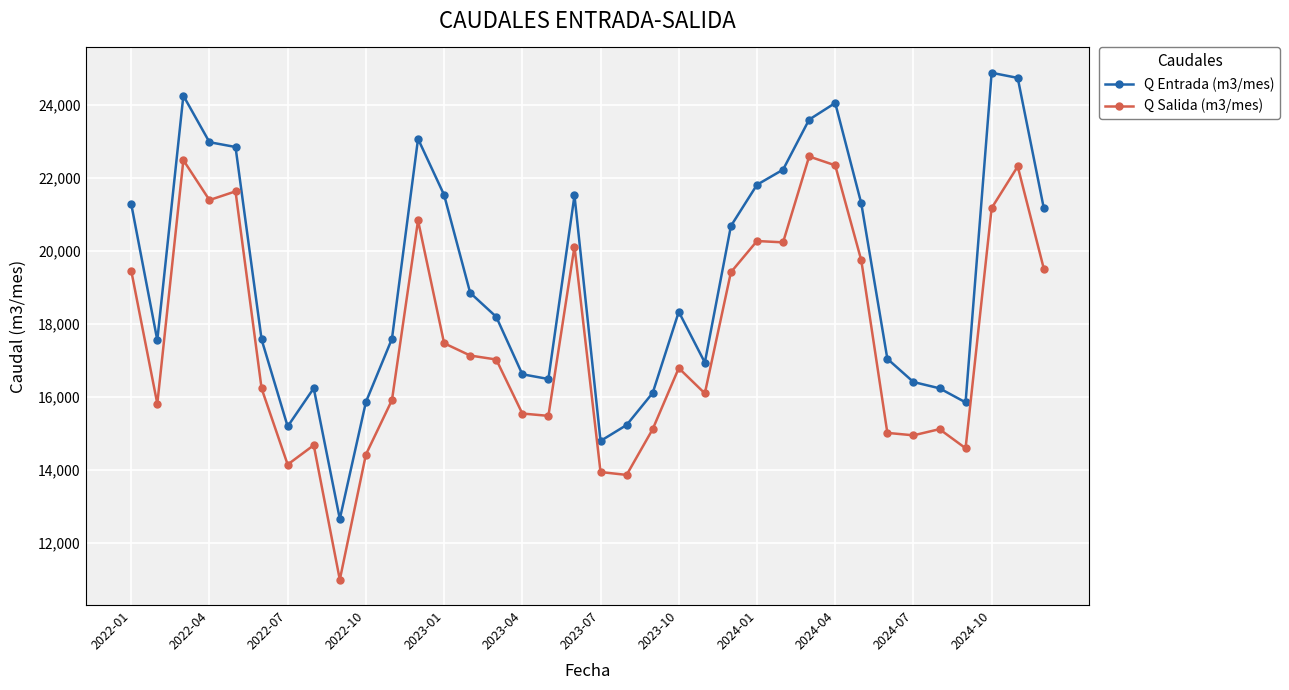

Rank the series by their average value, from highest to lowest.

Q Entrada (m3/mes), Q Salida (m3/mes)